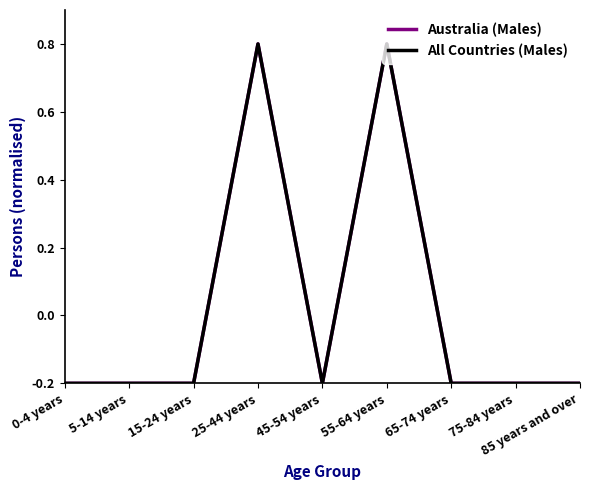

Does the chart have visible grid lines?

No